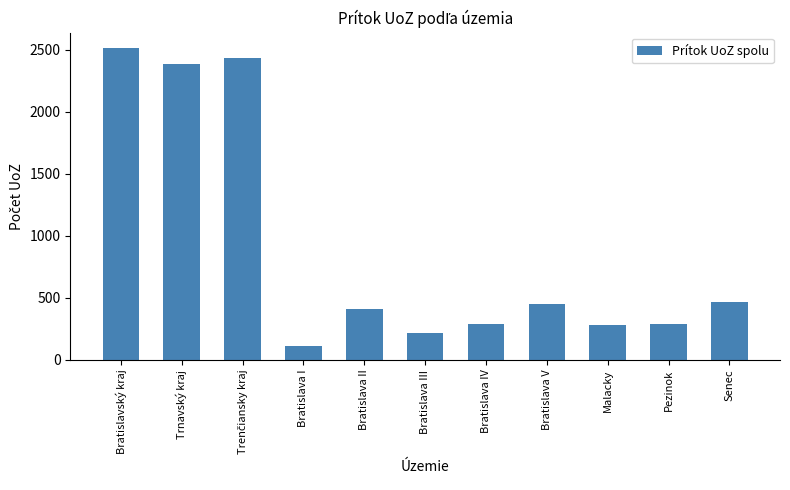

Does the chart contain stacked bars?

No